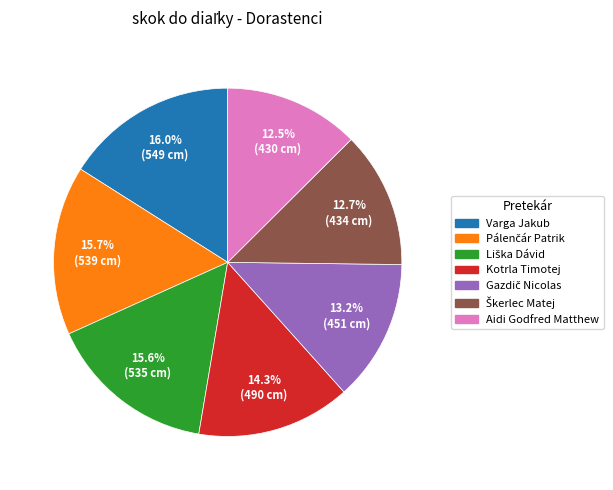

The Kotrla Timotej slice represents 21% of the pie. True or false?

False